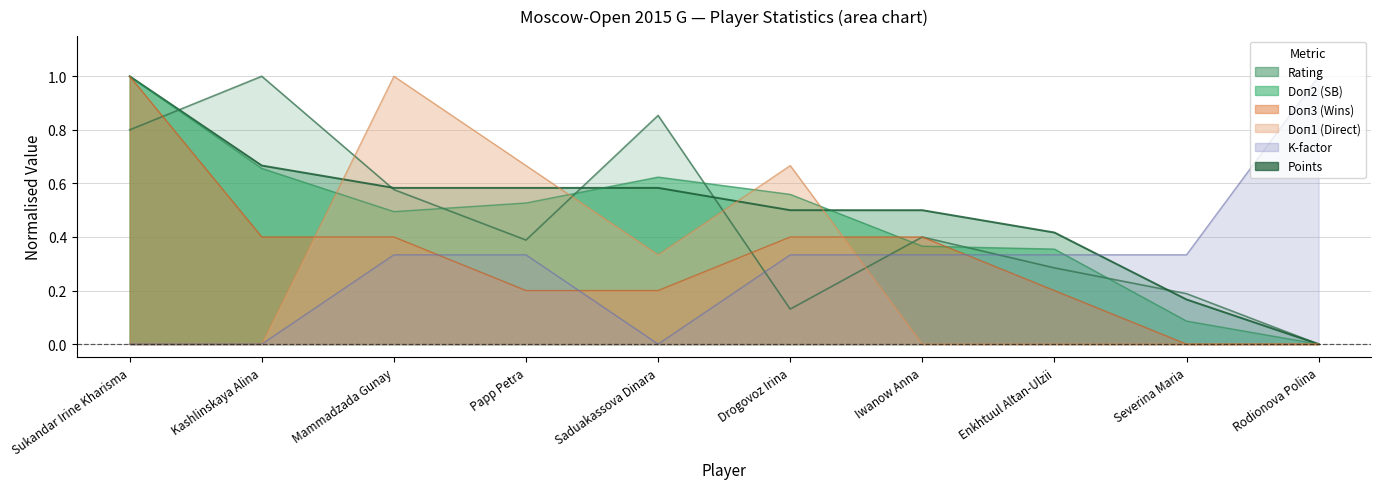

At which category is the sum across all series the highest?

Sukandar Irine Kharisma